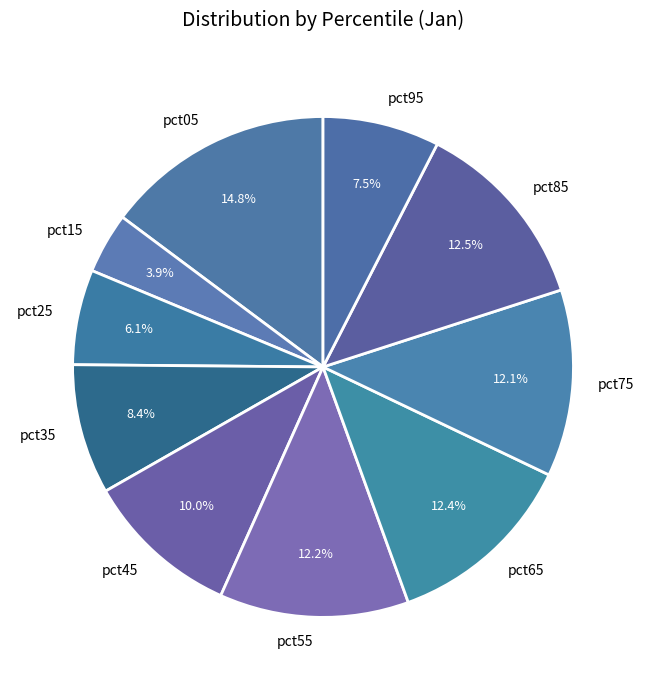

What portion of the pie excludes pct95?

92.5%